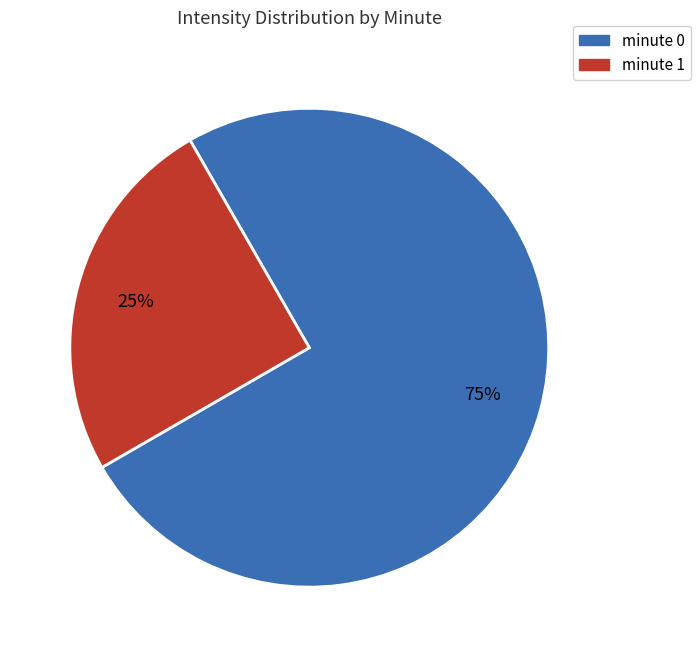

The minute 1 slice represents 14% of the pie. True or false?

False